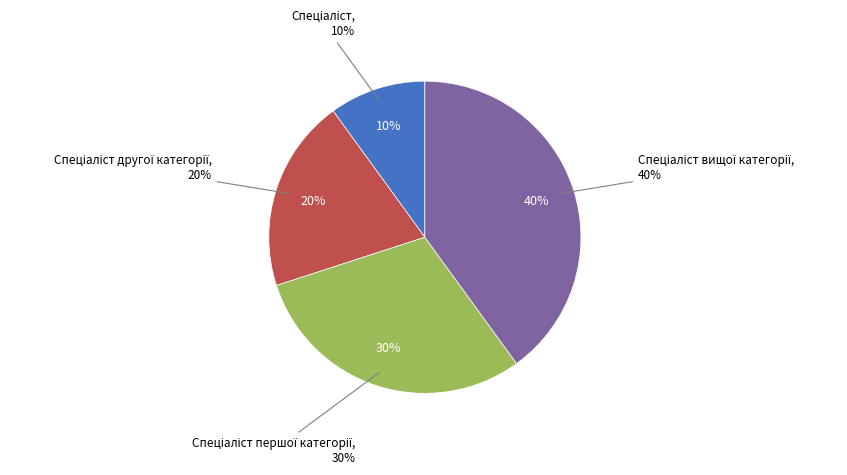

What is the smallest slice in the pie chart?

Спеціаліст